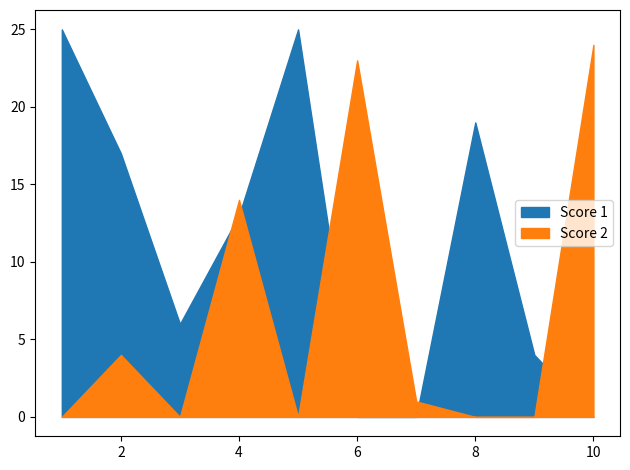

In Score 1, how many points are lower than both neighbors (excluding endpoints)?

1